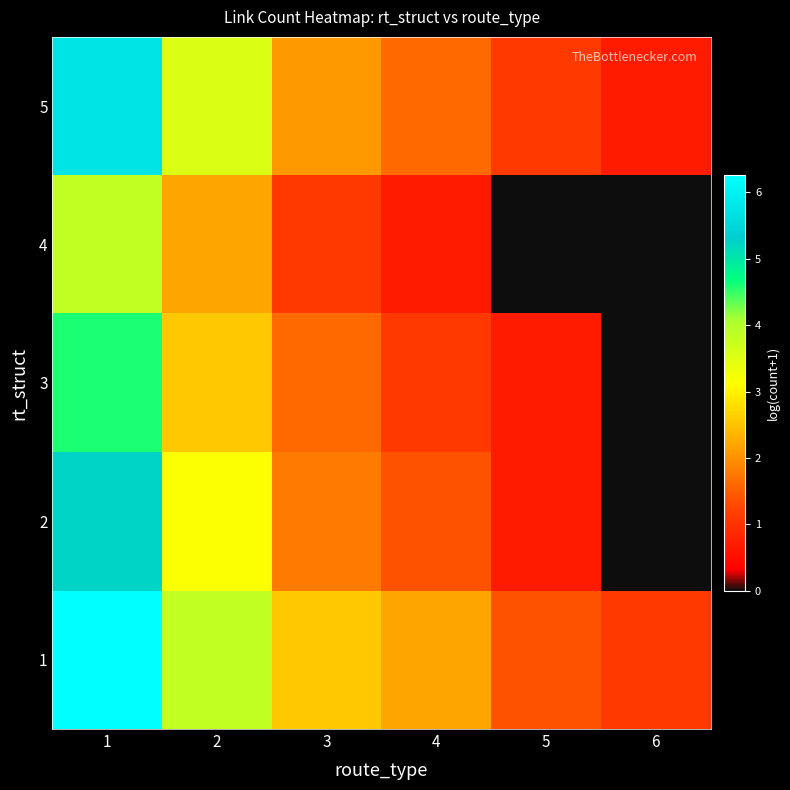

Which series has the widest spread of values?

2